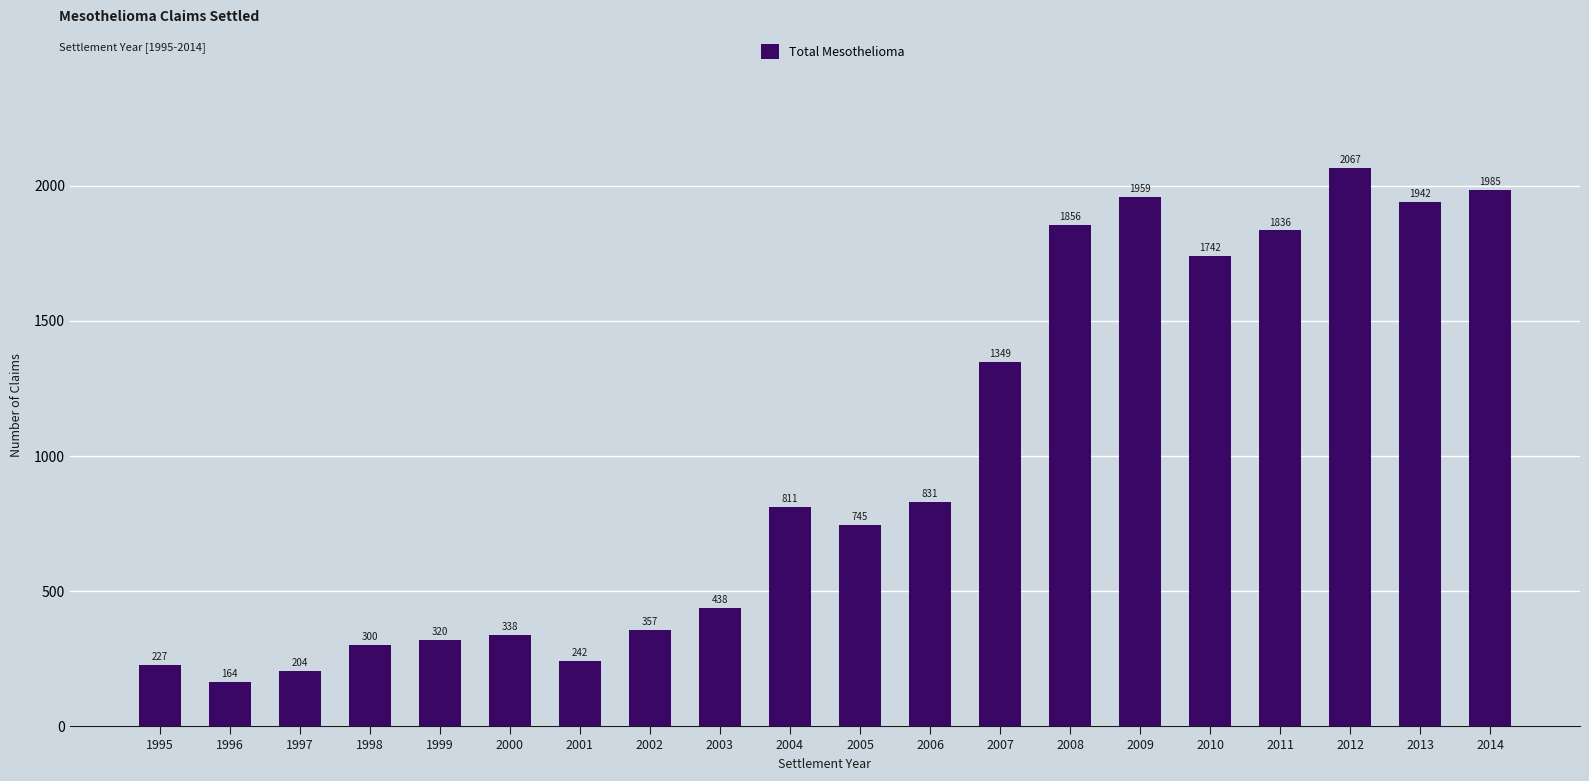

How many data points does each series have?

20